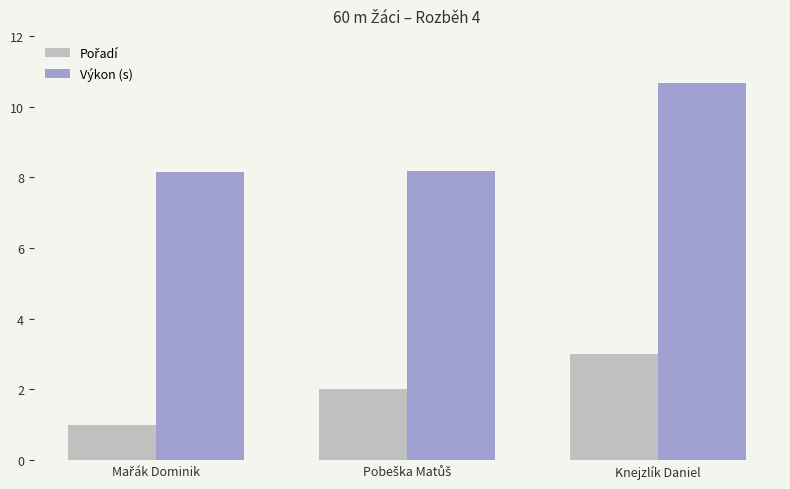

True or false: Výkon (s) has a value of 10.7 at Knejzlík Daniel.

True